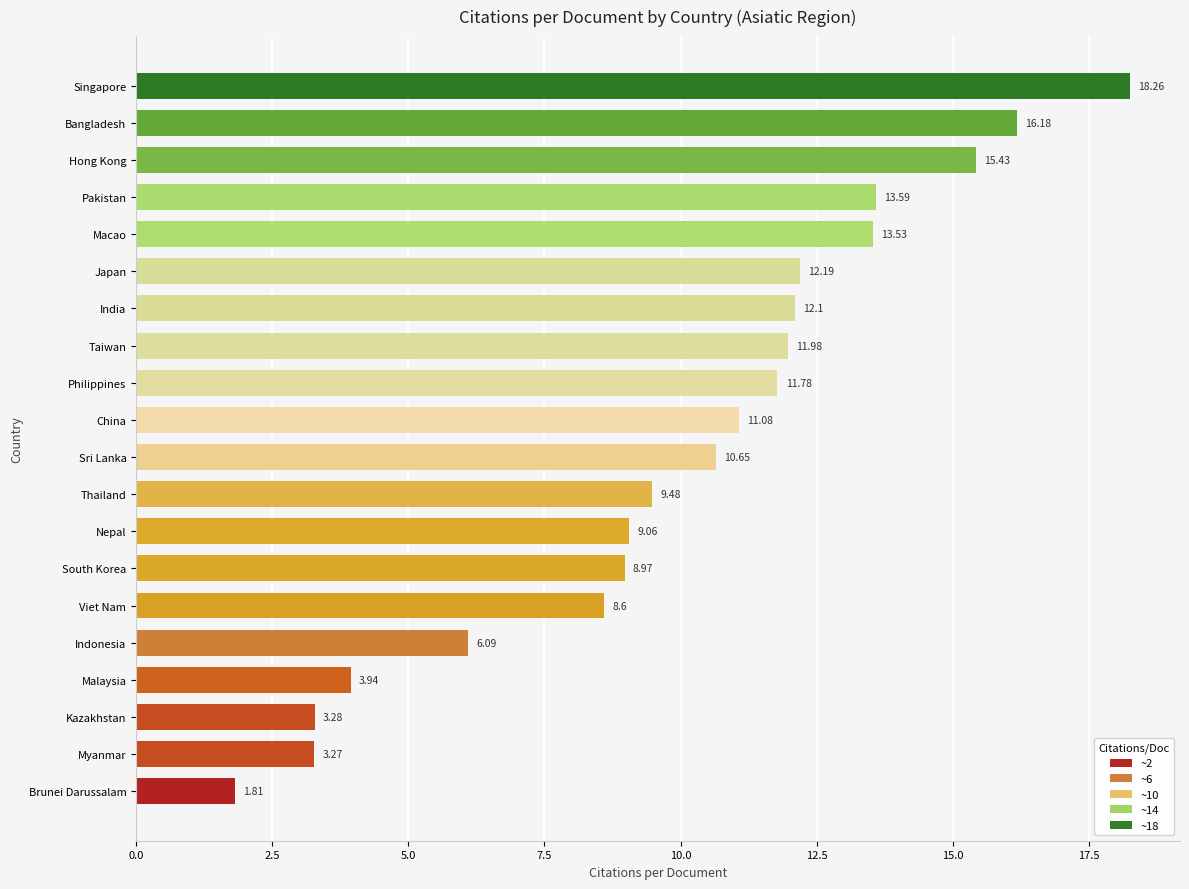

What is the sum of all values?

201.3